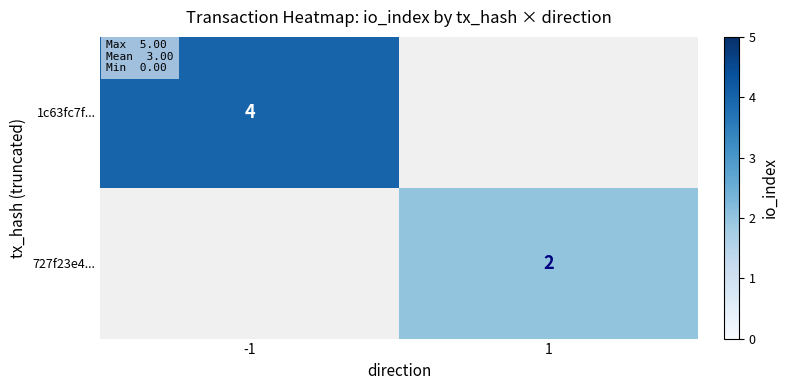

The 1c63fc7f... series shows 7 at -1. True or false?

False